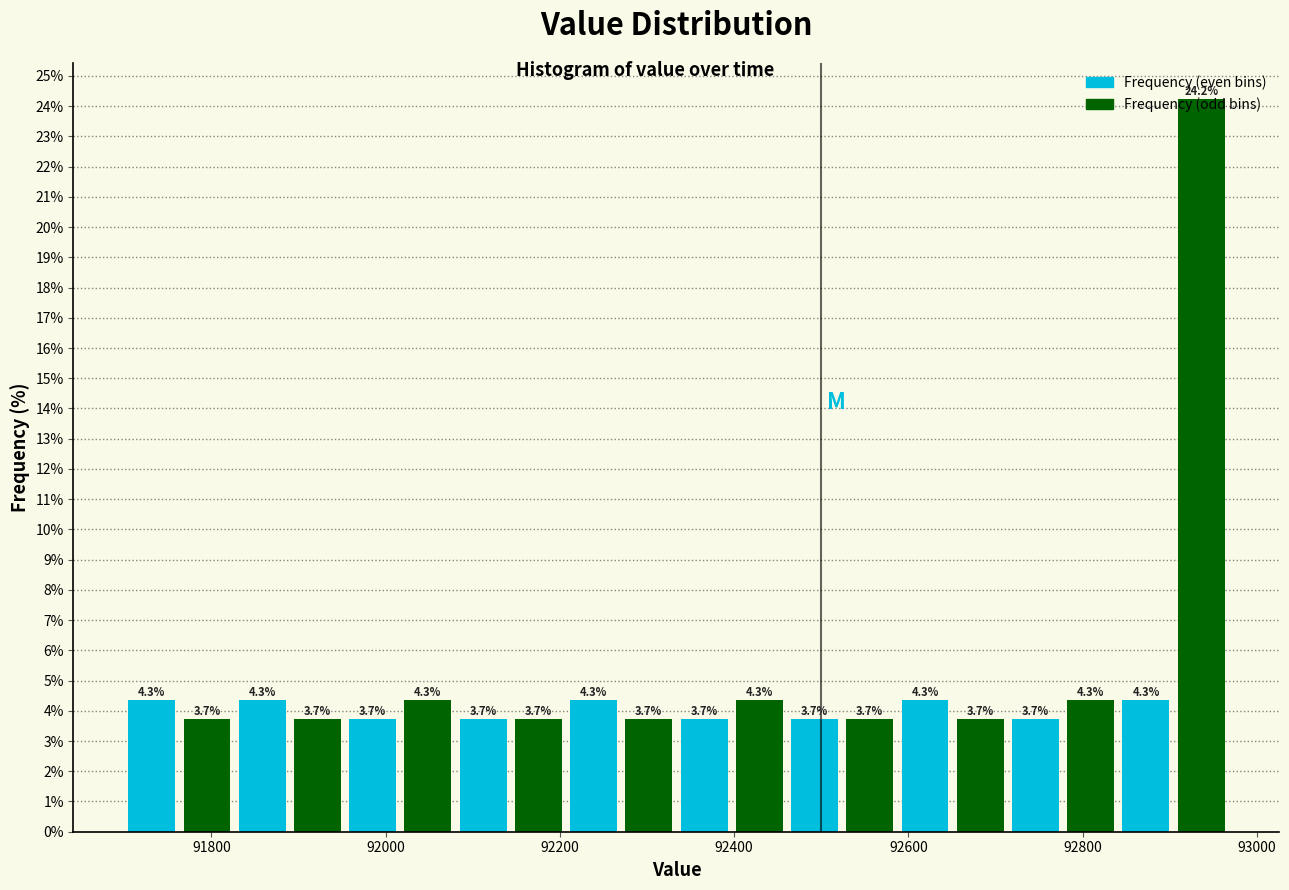

Around what value on the x-axis is the tallest bar? Give the approximate position of its centre, as read against the axis.

92940